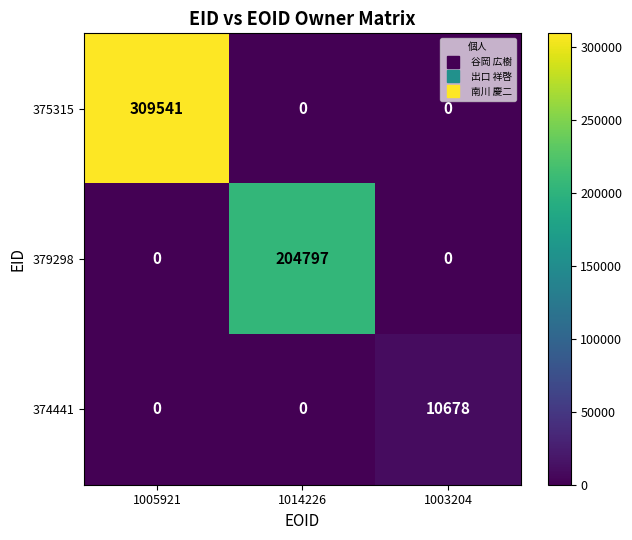

The 374441 series shows 10678 at 1003204. True or false?

True